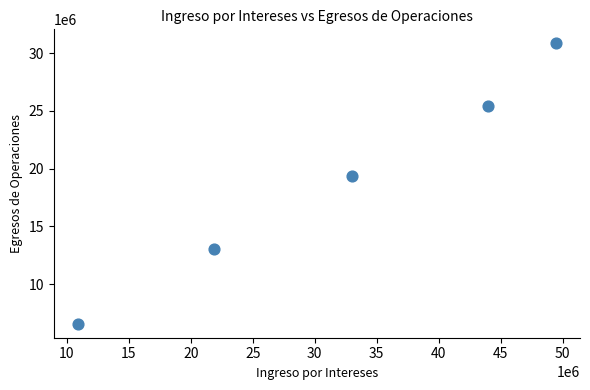

What is the range of X values (max minus min)?

38592245.7